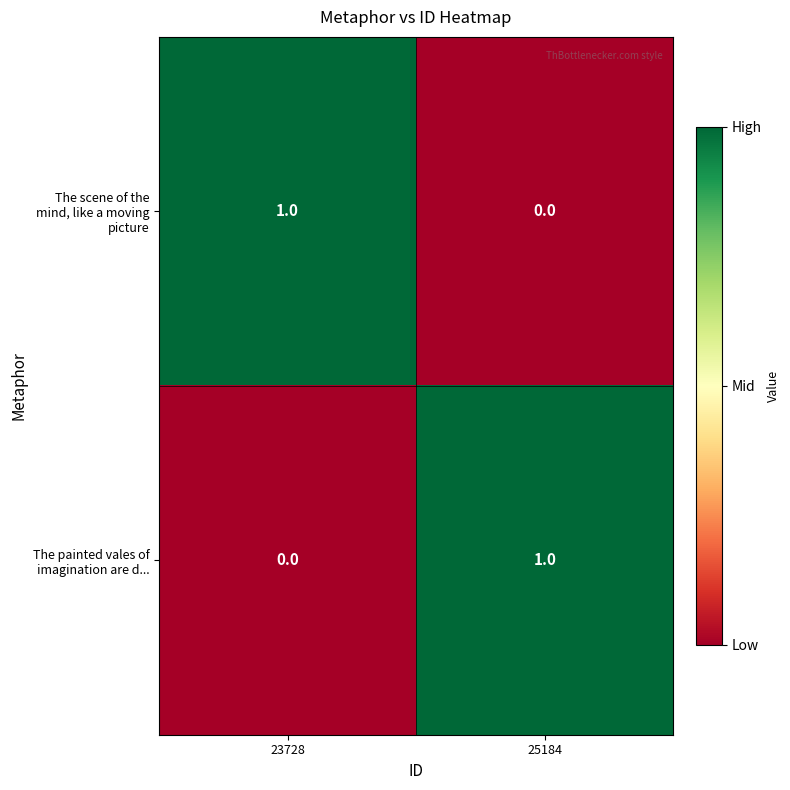

Which has a higher value, 23728 or 25184?

23728